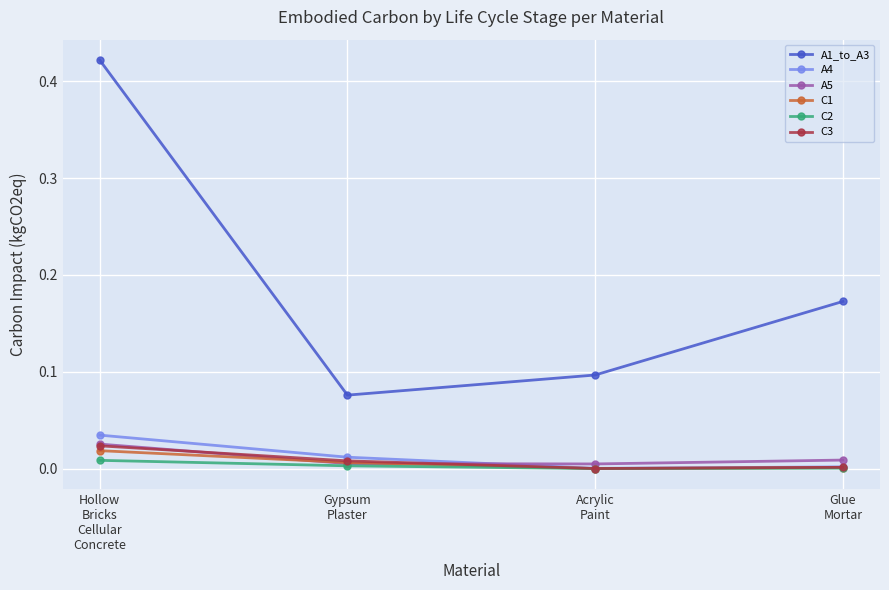

True or false: A1_to_A3 has more than 0 points higher than both neighbors.

False